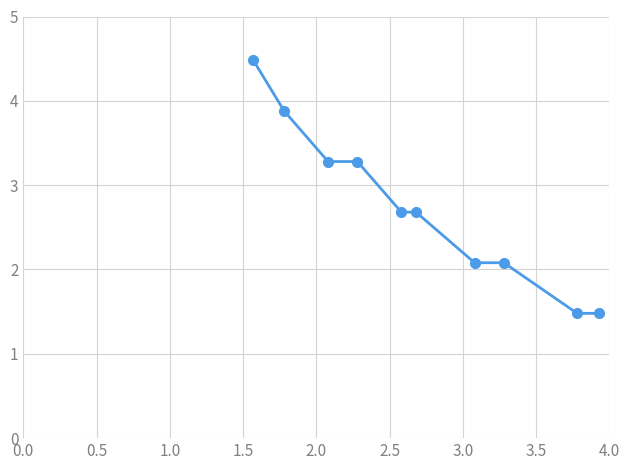

What is the value of the 3rd point from the left?

3.3